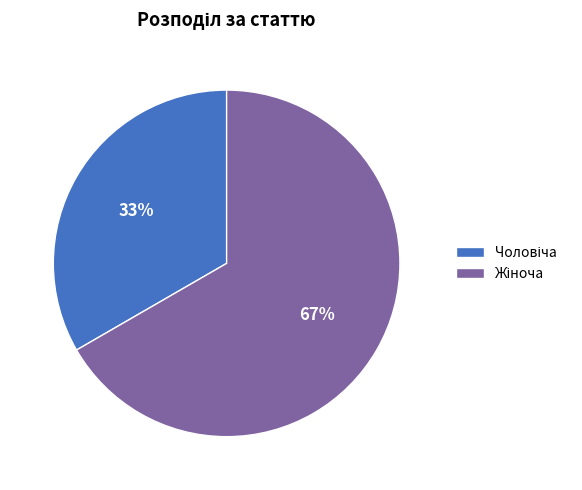

To the nearest percent, what is the average slice percentage?

50%